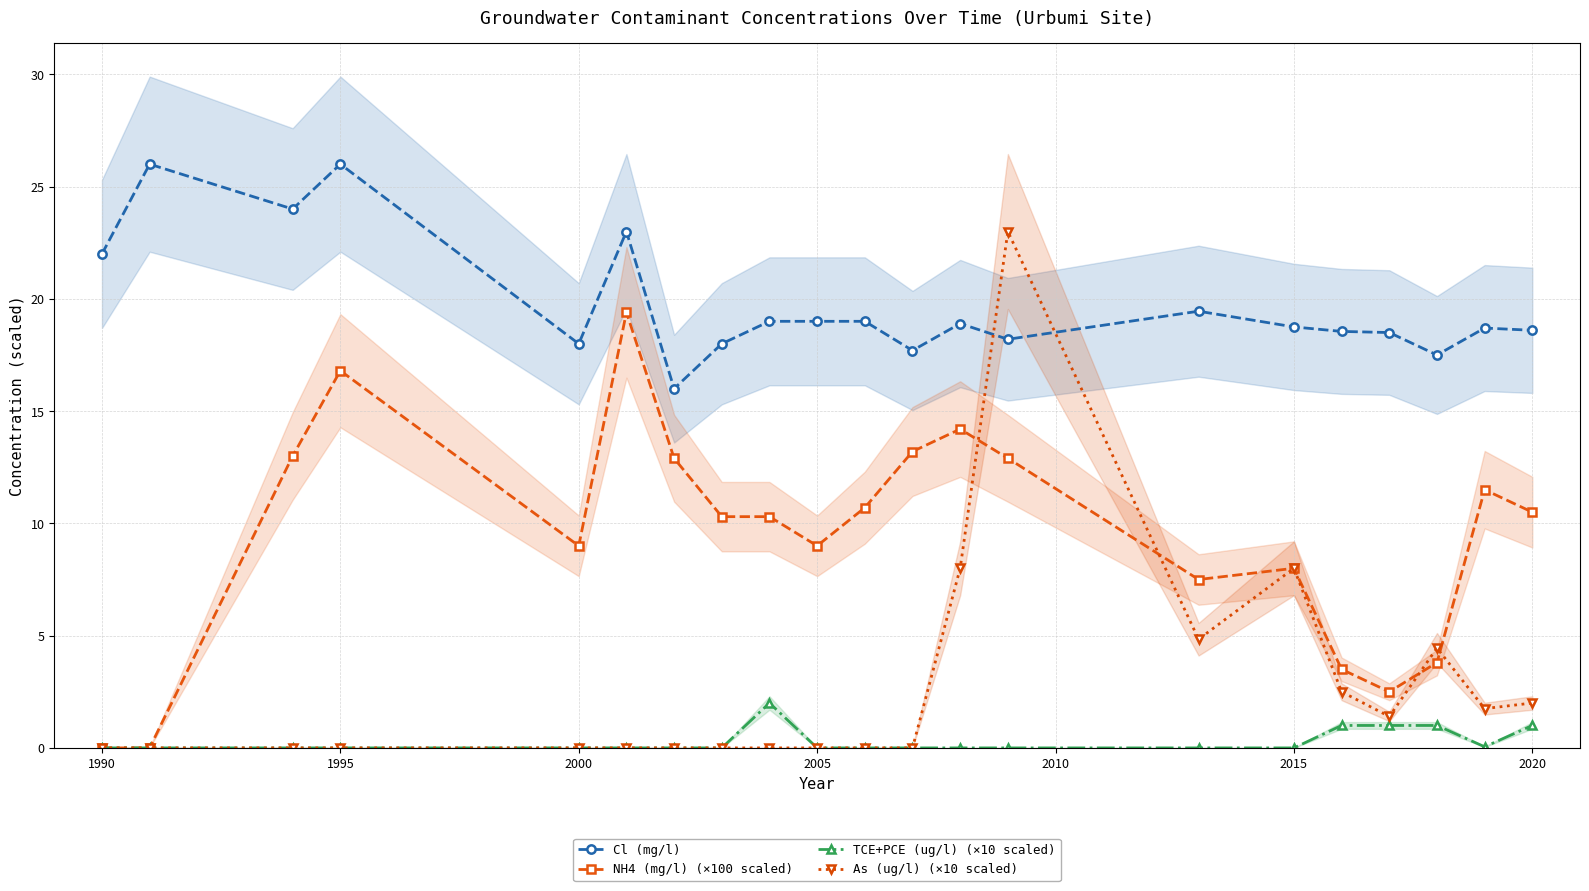

True or false: Cl (mg/l) and TCE+PCE (ug/l) (×10 scaled) intersect in this chart.

False